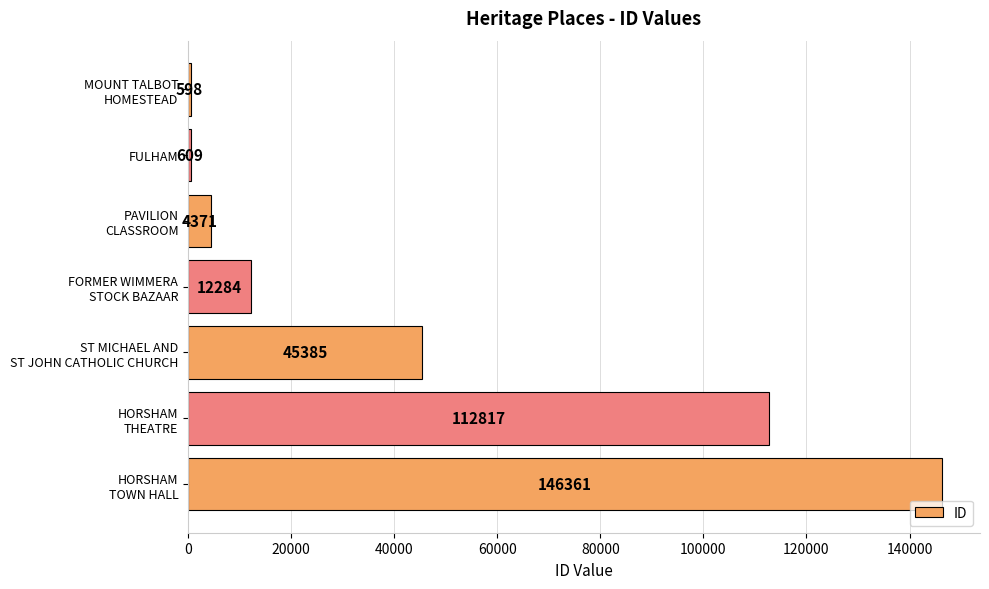

List the labels in order of value, largest first.

HORSHAM
TOWN HALL, HORSHAM
THEATRE, ST MICHAEL AND
ST JOHN CATHOLIC CHURCH, FORMER WIMMERA
STOCK BAZAAR, PAVILION
CLASSROOM, FULHAM, MOUNT TALBOT
HOMESTEAD